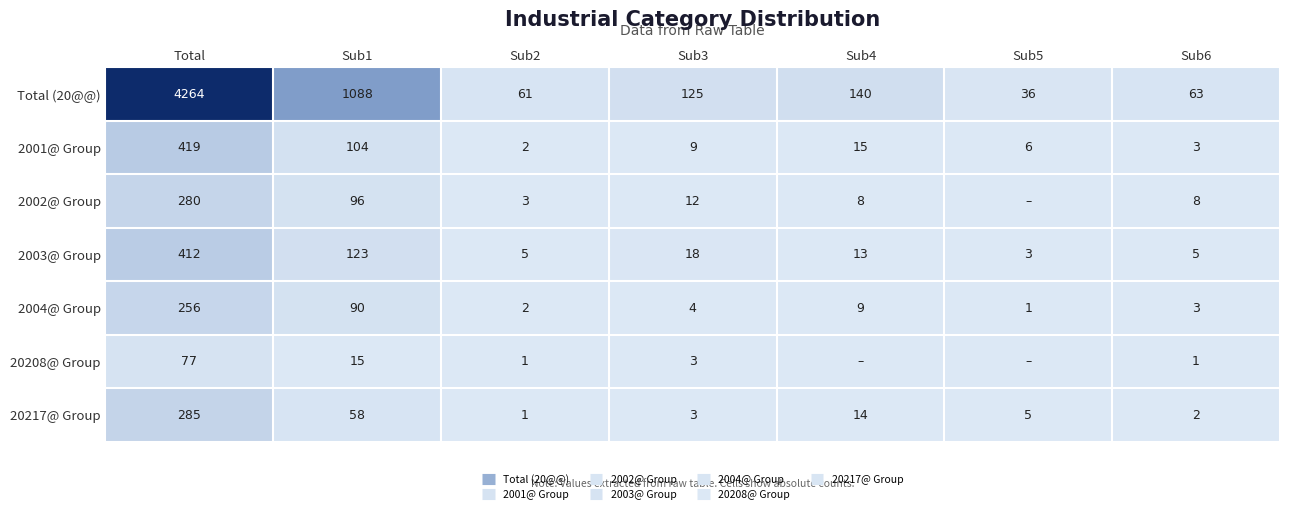

What is the highest value of the 2003@ Group series?

412